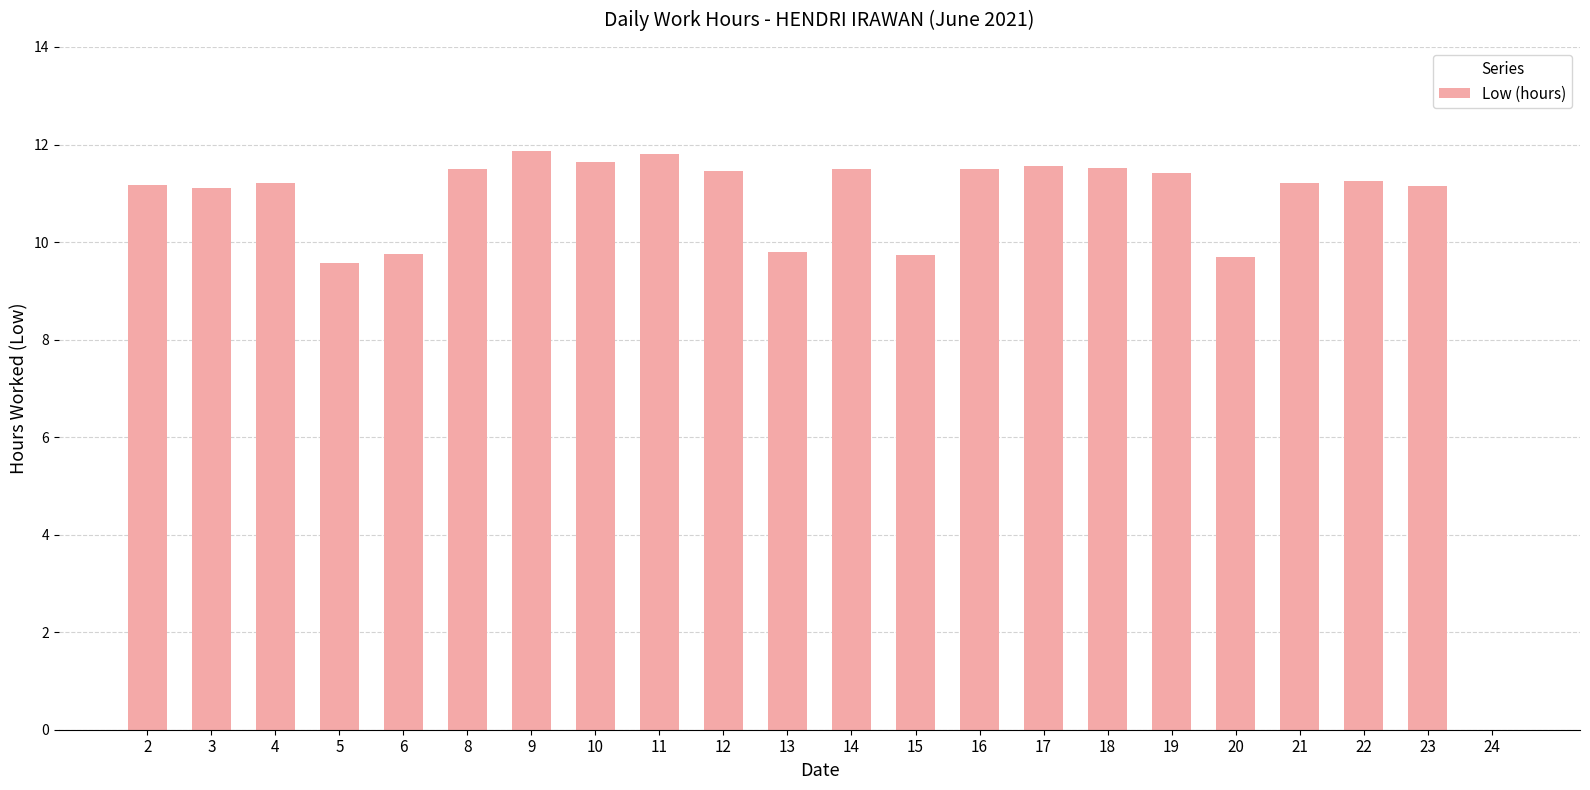

The value at 20 is 1.9. True or false?

False